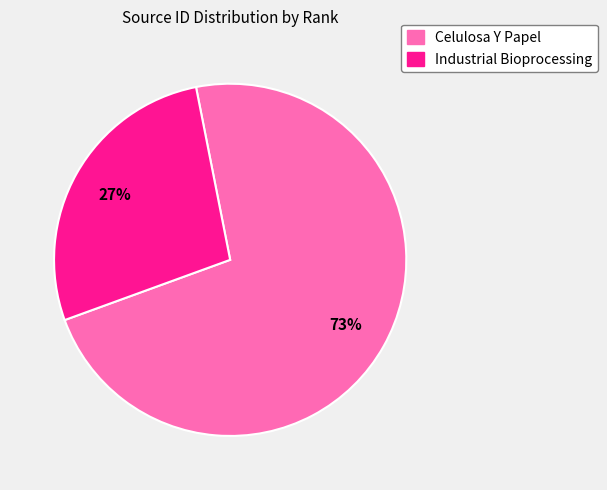

To the nearest percent, what is the average slice percentage?

50%